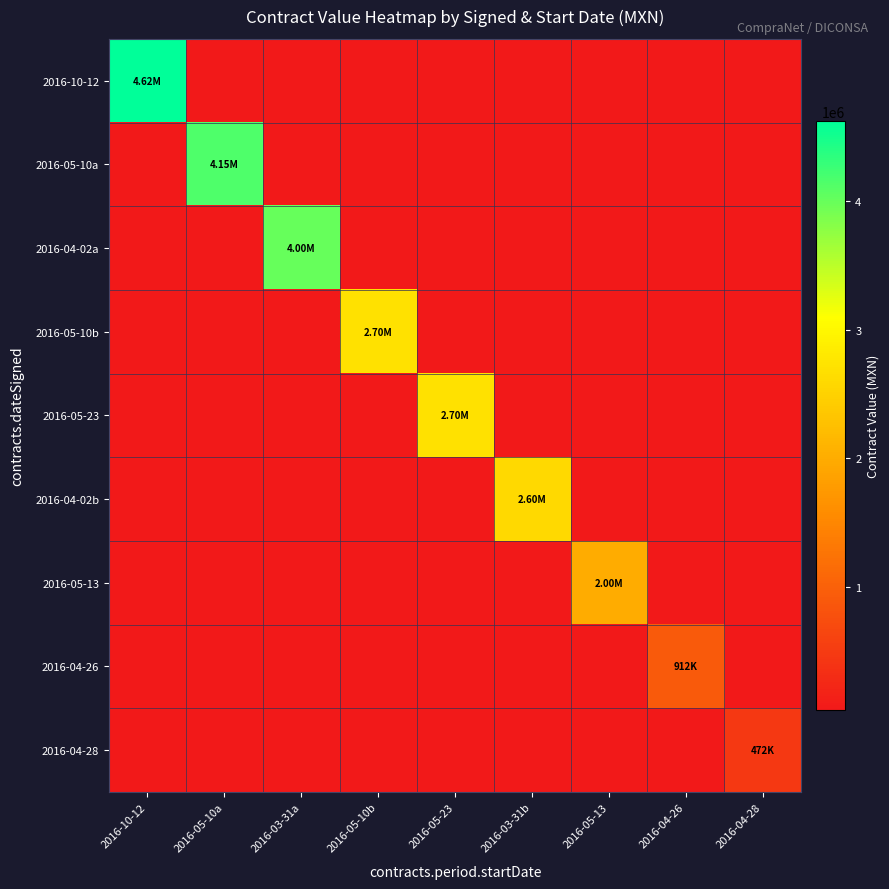

Which series has the largest total across all categories?

2016-10-12